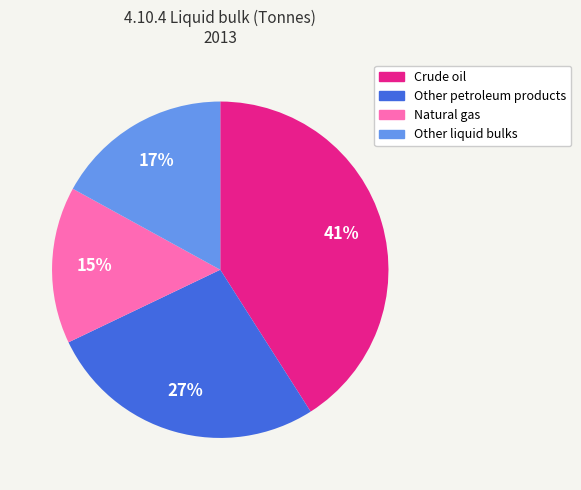

To the nearest percent, what is the difference between the Crude oil and Natural gas slice percentages?

26%